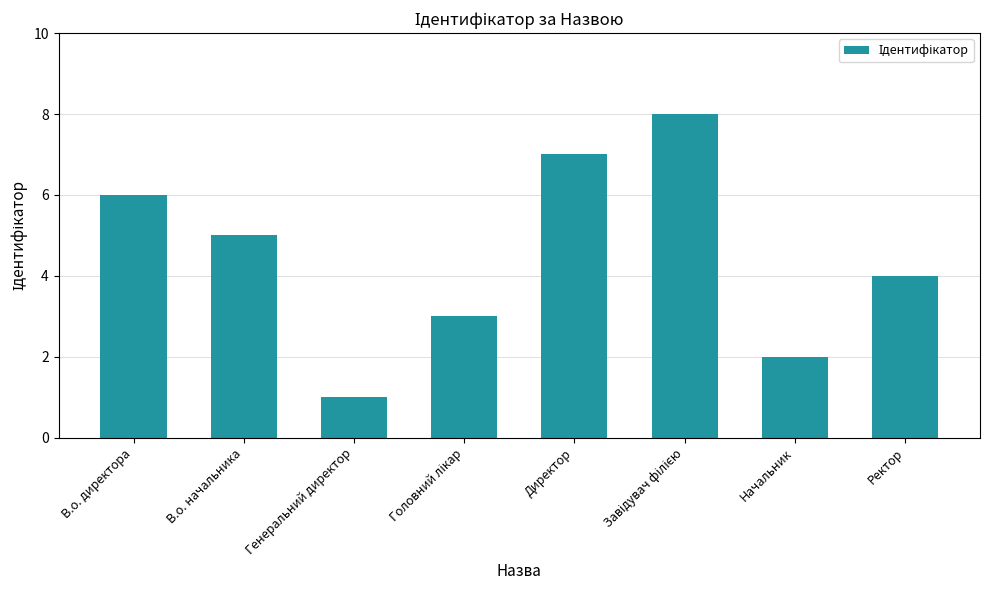

Reading left to right, transcribe all the data shown in this chart.

6	5	1	3	7	8	2	4